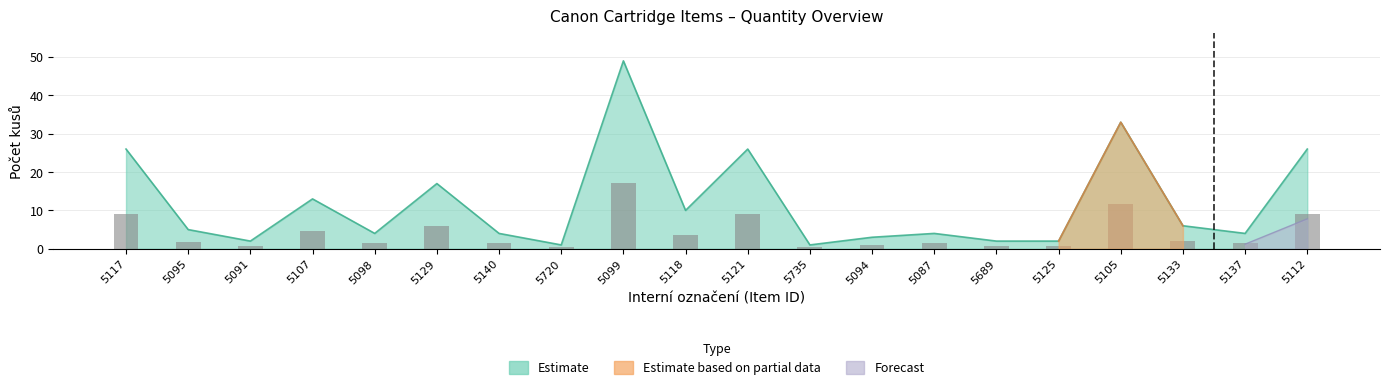

What is the sum of the values at 5099 and 5105?

28.7